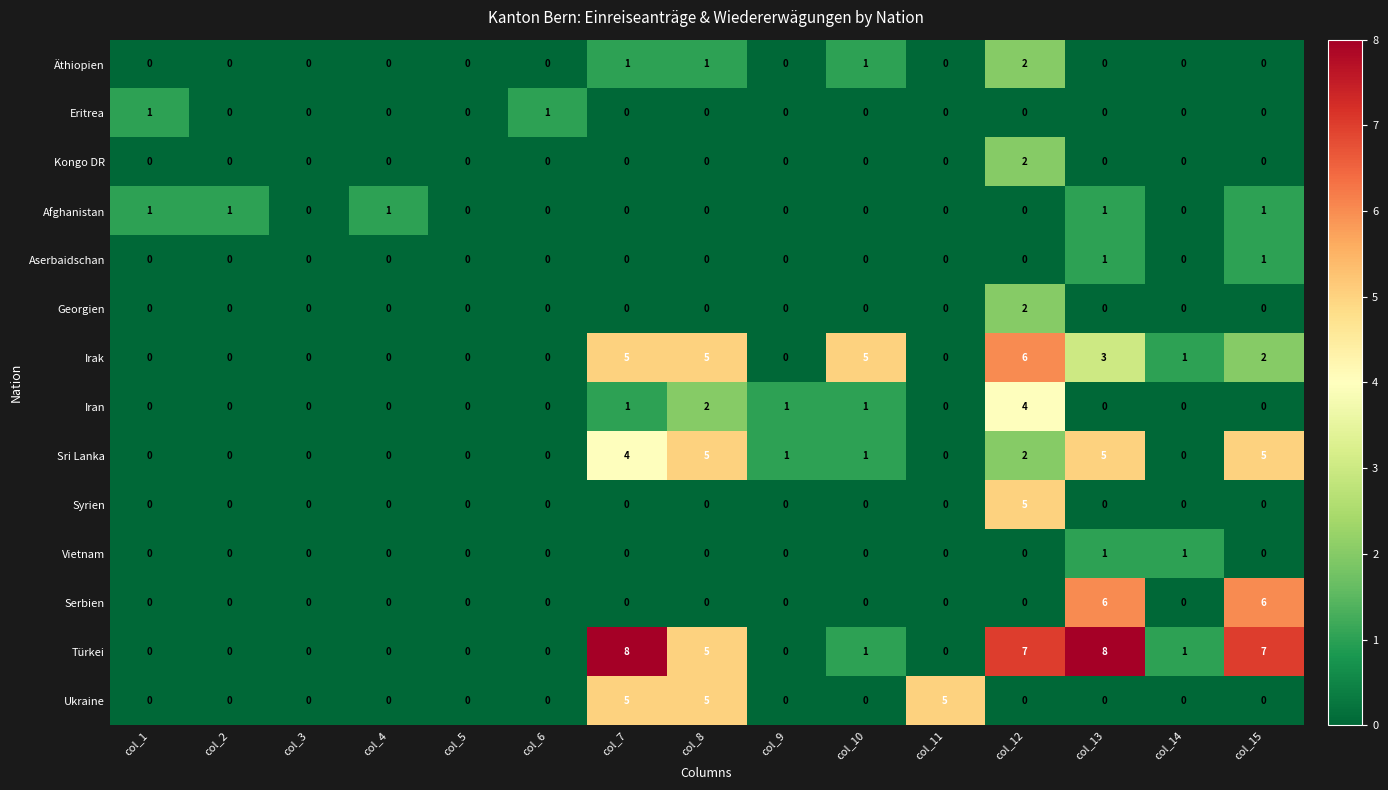

What is the spread (max minus min) of values at col_2?

1